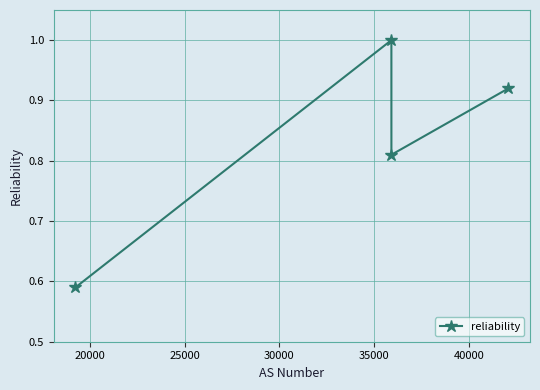

What is the difference between the maximum and minimum values?

0.4